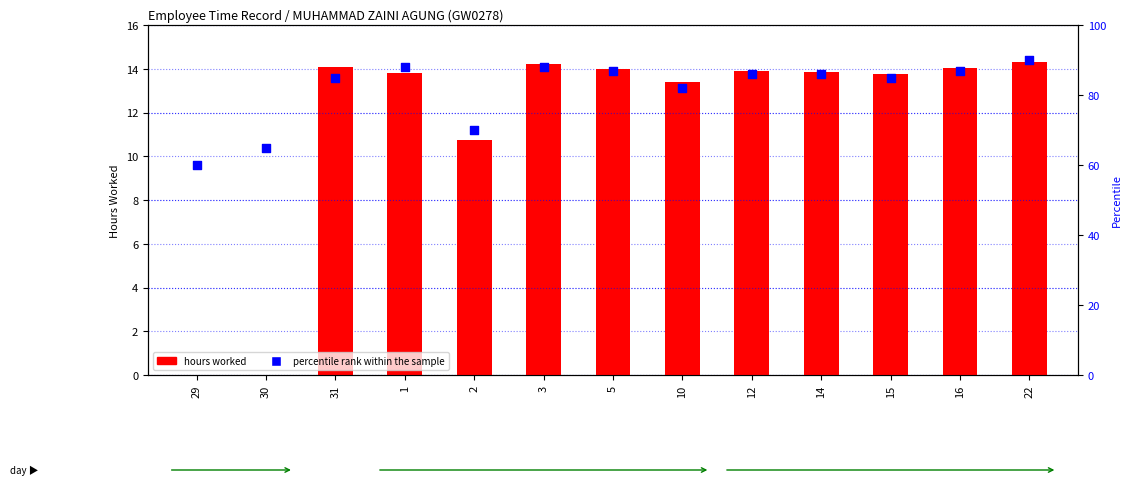

Which series contains the highest Y value?

percentile rank within the sample